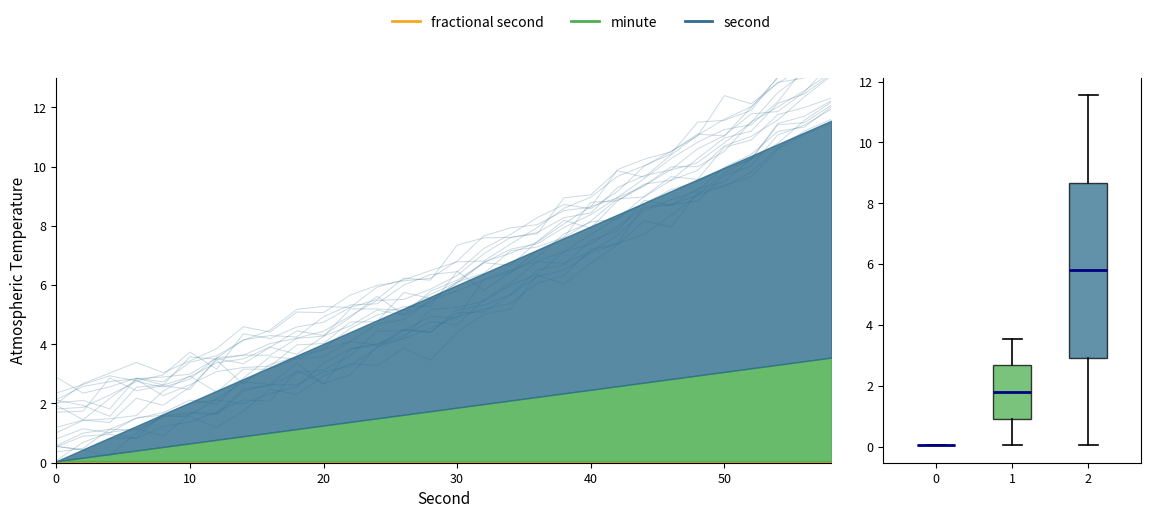

What is the difference between the second highest and minimum values?

10.6